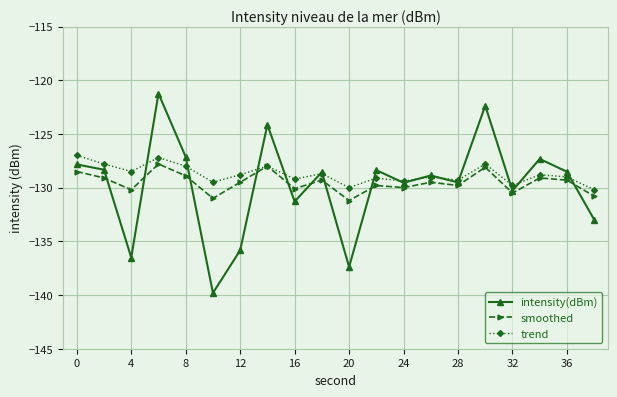

In intensity(dBm), how many points are lower than both neighbors (excluding endpoints)?

7